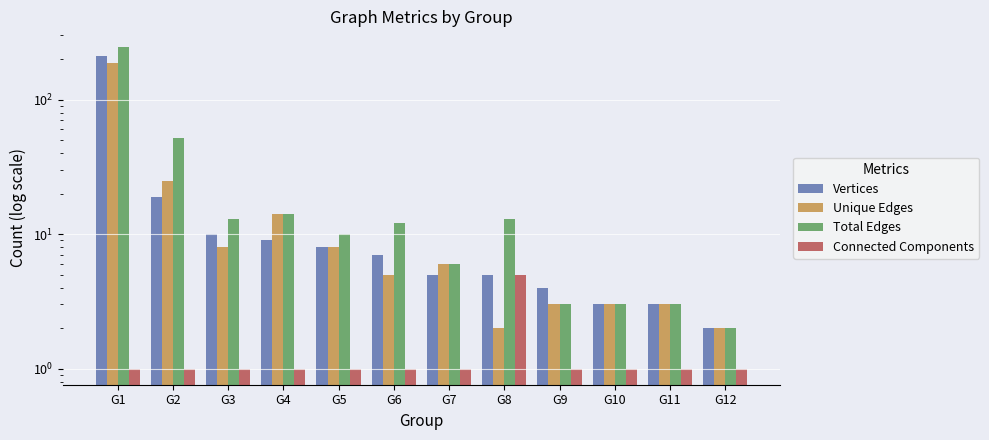

How many values in the Unique Edges series are below 6?

6